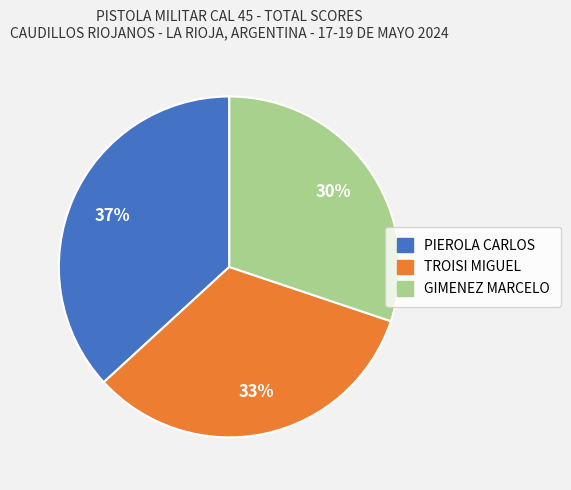

To the nearest percent, what is the difference between the PIEROLA CARLOS and GIMENEZ MARCELO slice percentages?

7%